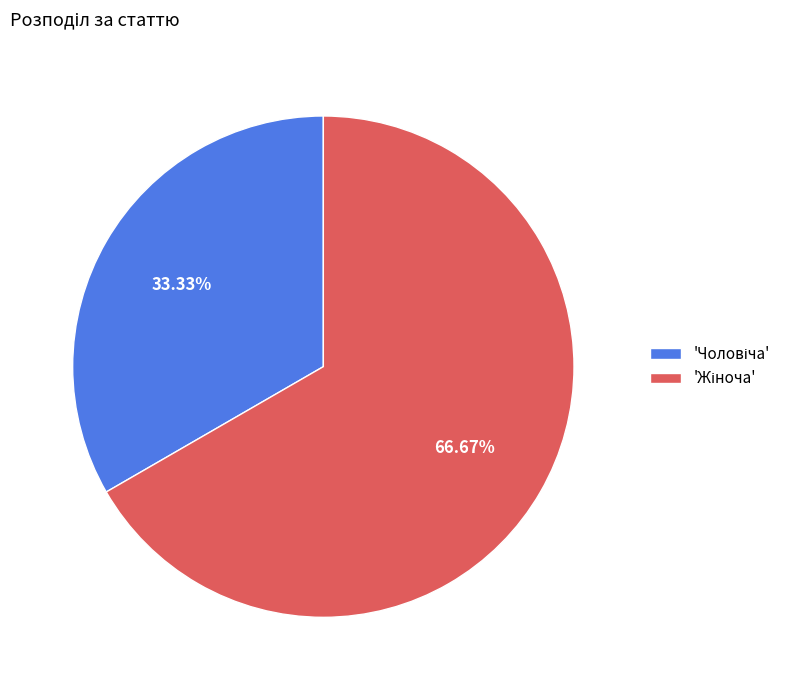

Does any single category account for the majority?

Yes